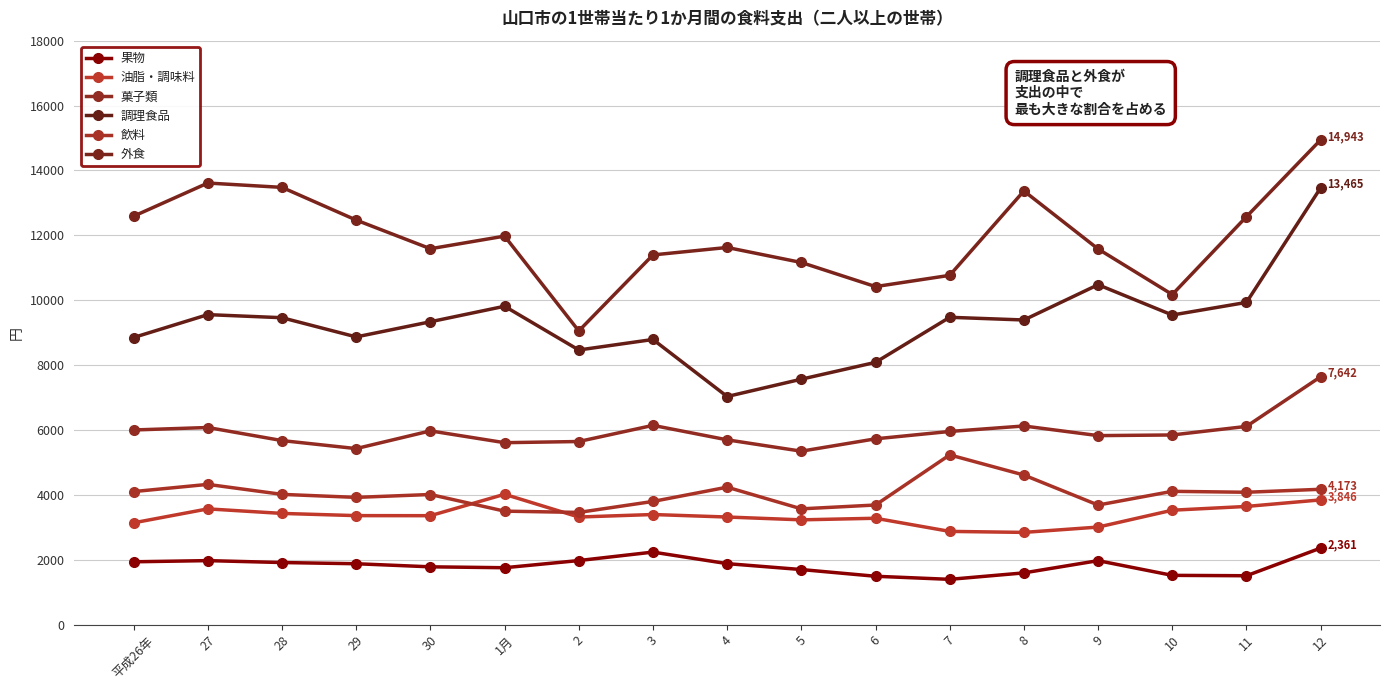

Between 30 and 8, which series saw the biggest shift?

外食